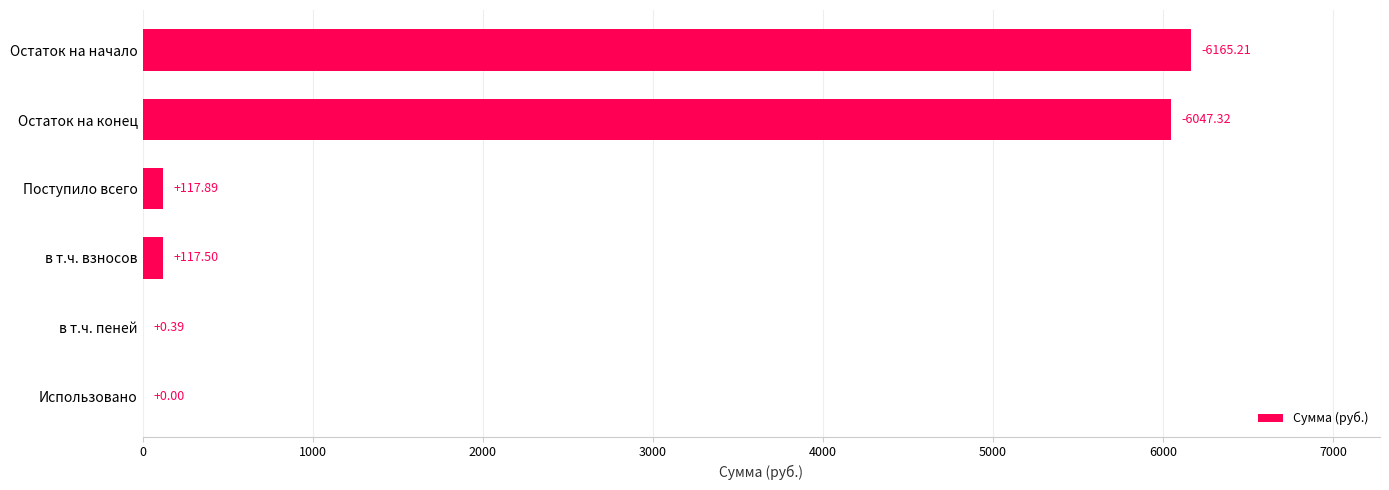

What is the sum of the values at Использовано and Остаток на начало?

6165.2